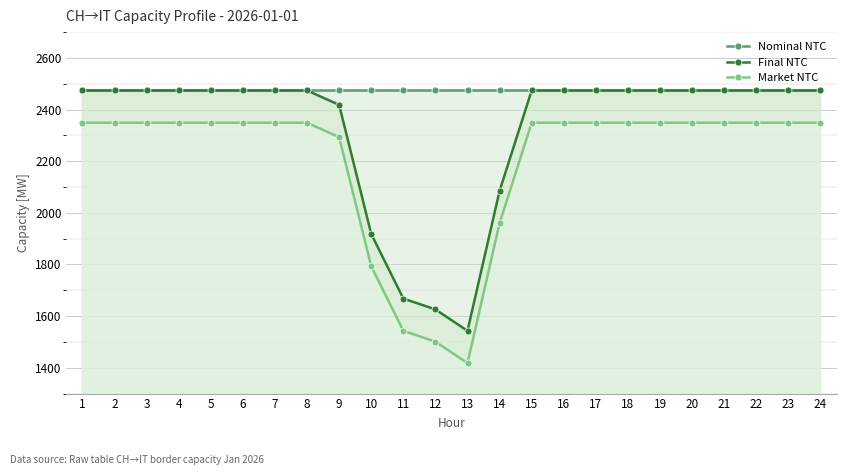

True or false: Final NTC has more than 1 interior local peaks.

False